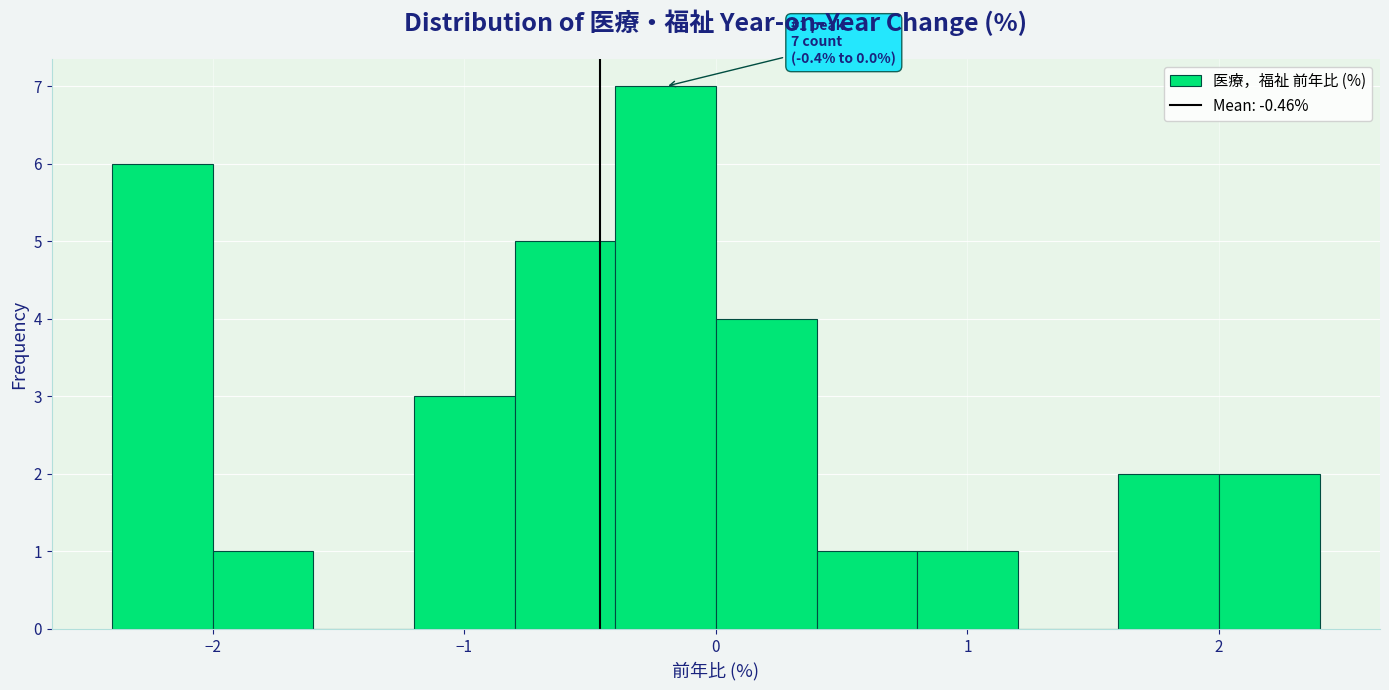

Over which range of the x-axis is the bar tallest?

-0.4 to 0.0